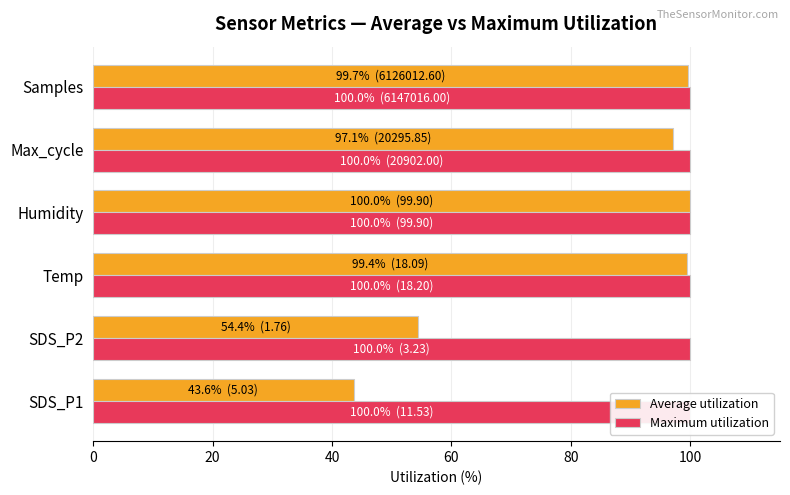

Between SDS_P1 and Temp, which is larger?

Temp